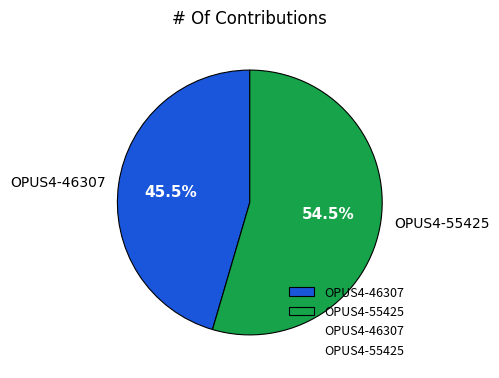

Approximately how many times larger is the value at OPUS4-55425 compared to OPUS4-46307?

1.2